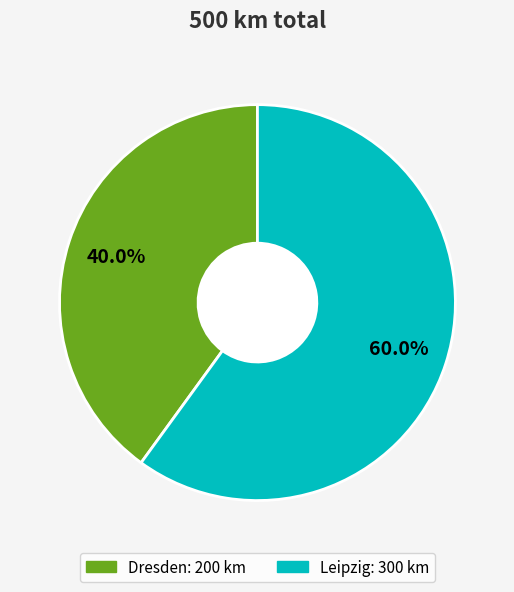

Which slice represents more than half of the pie?

Leipzig